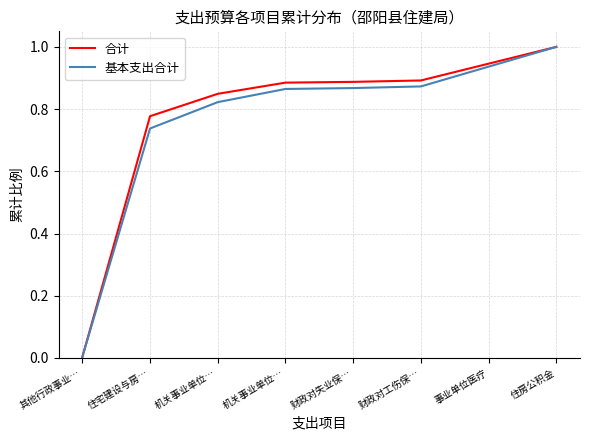

How many lines are shown in the chart?

2